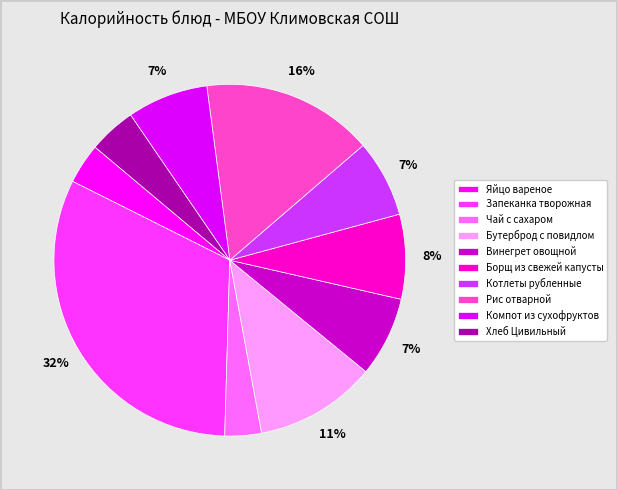

Rank the categories by value from highest to lowest.

Запеканка творожная, Рис отварной, Бутерброд с повидлом, Борщ из свежей капусты, Компот из сухофруктов, Винегрет овощной, Котлеты рубленные, Хлеб Цивильный, Яйцо вареное, Чай с сахаром